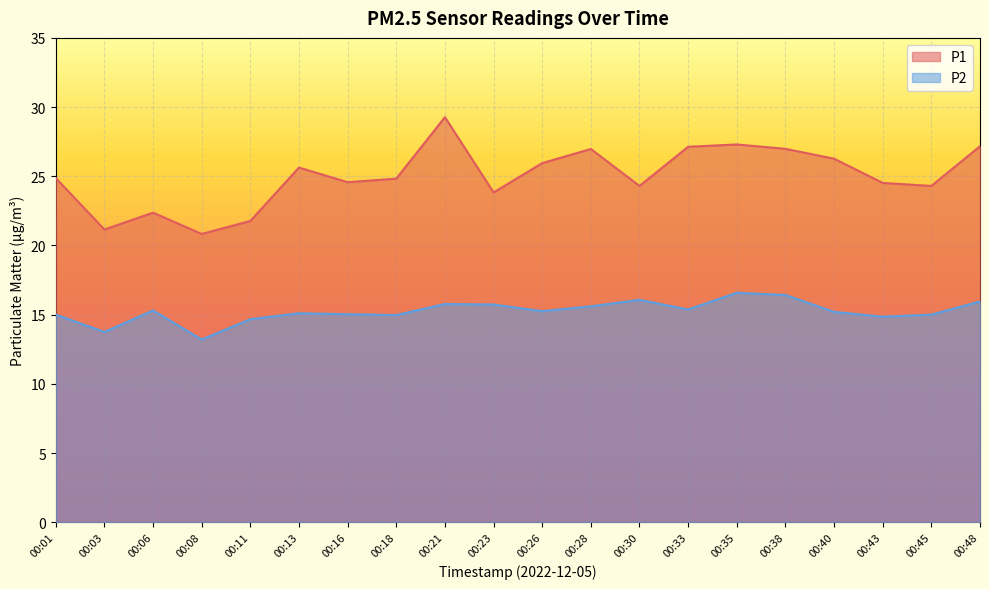

True or false: P2 and P1 cross at least once.

False